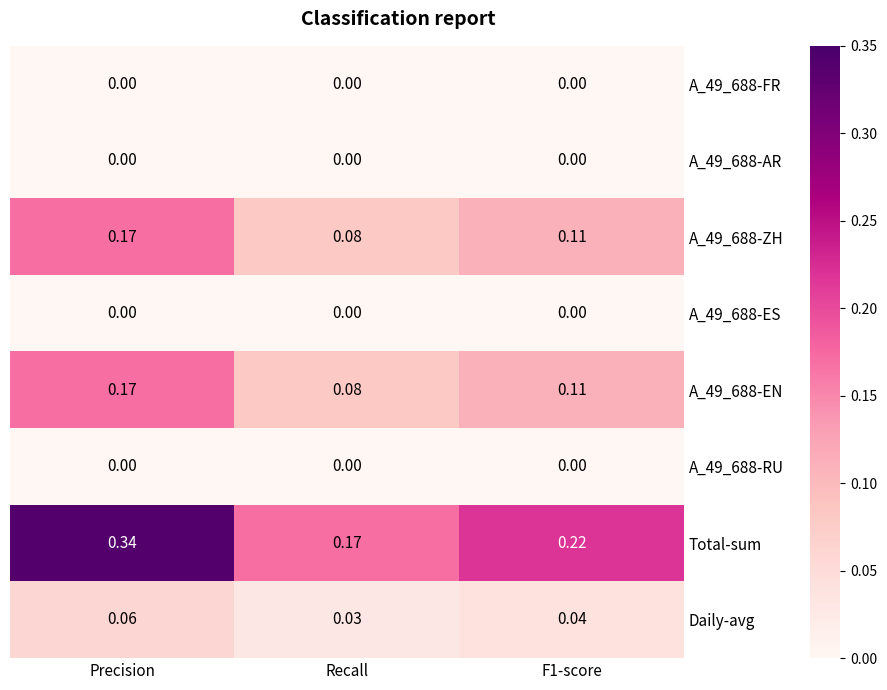

Which series has the widest spread of values?

Total-sum